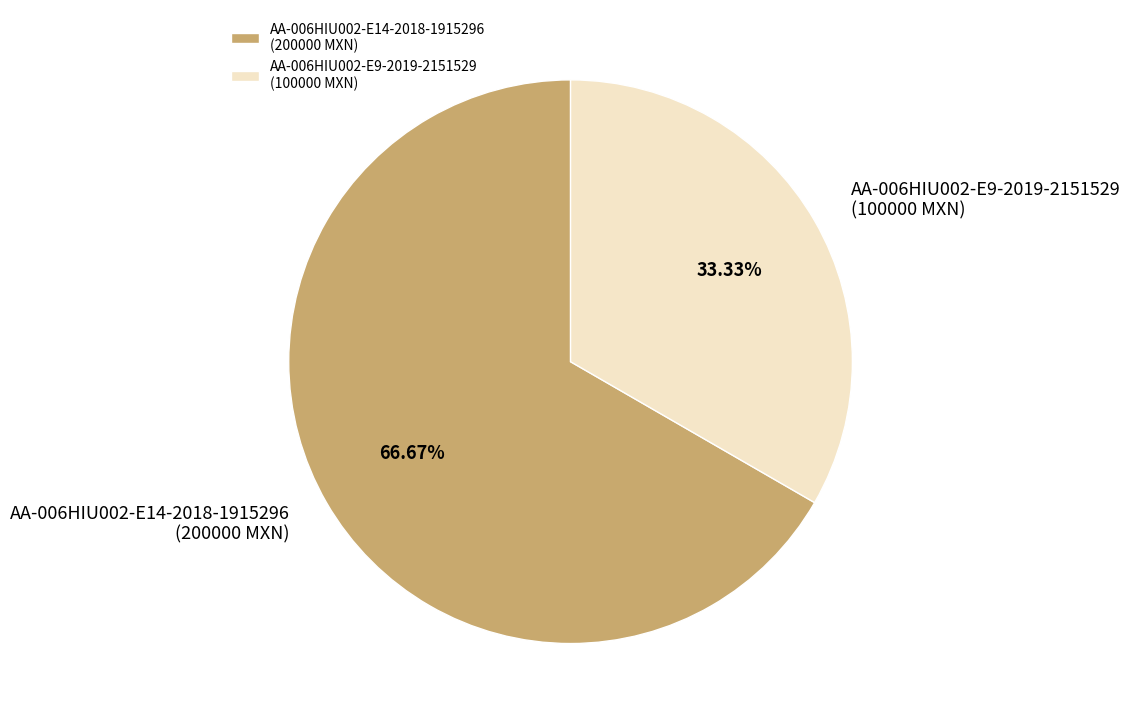

Which has a higher value, AA-006HIU002-E9-2019-2151529 (100000 MXN) or AA-006HIU002-E14-2018-1915296 (200000 MXN)?

AA-006HIU002-E14-2018-1915296 (200000 MXN)